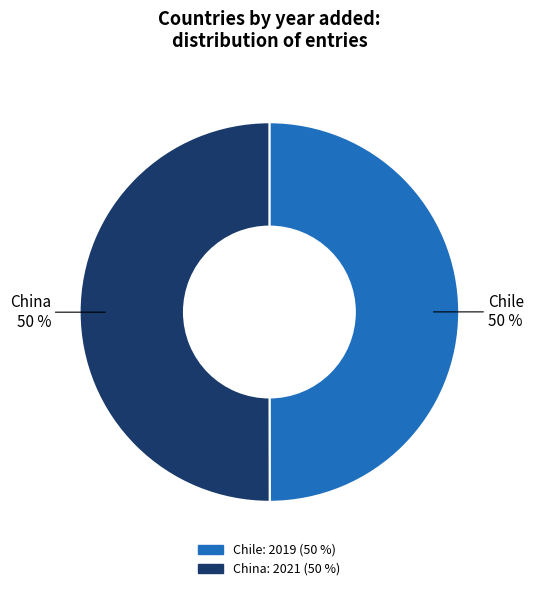

True or false: Chile accounts for 50% of the total.

True